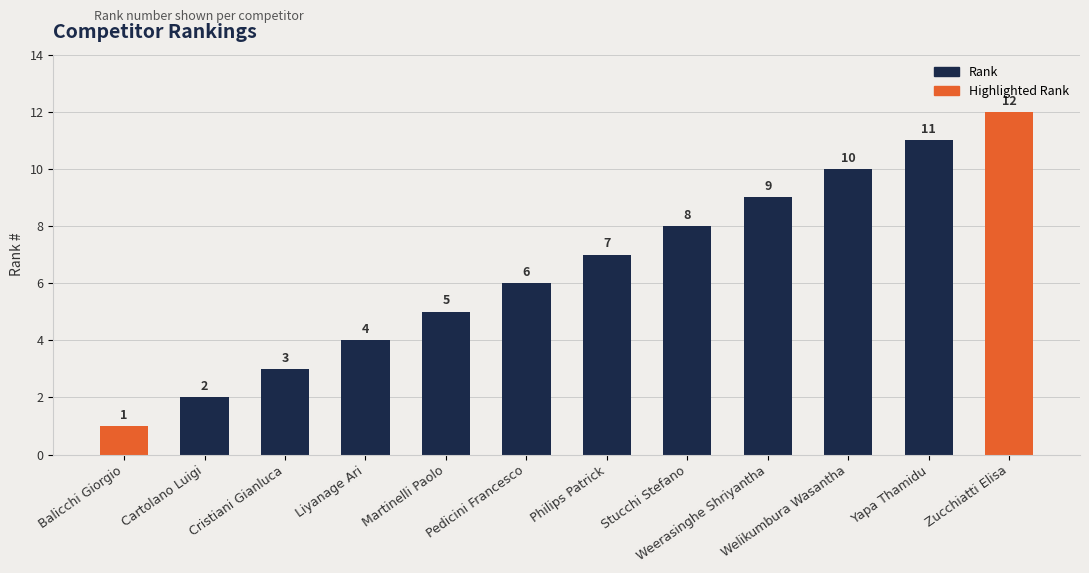

Rank the categories by value from highest to lowest.

Zucchiatti Elisa, Yapa Thamidu, Welikumbura Wasantha, Weerasinghe Shriyantha, Stucchi Stefano, Philips Patrick, Pedicini Francesco, Martinelli Paolo, Liyanage Ari, Cristiani Gianluca, Cartolano Luigi, Balicchi Giorgio